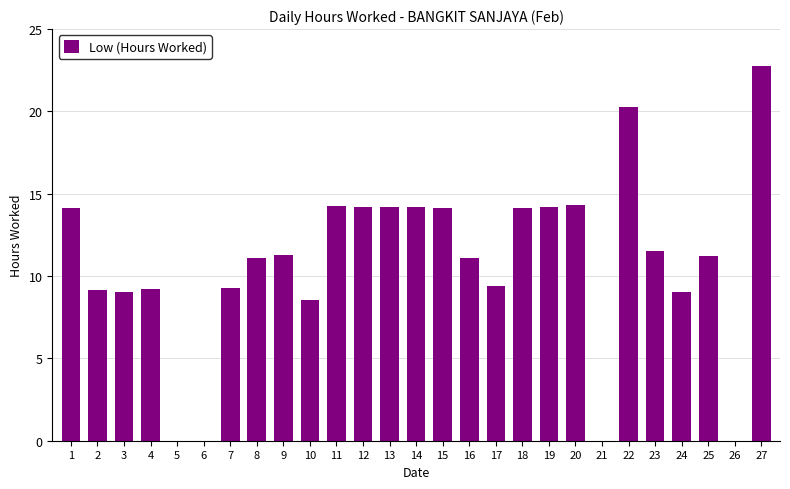

Does the chart contain stacked bars?

No